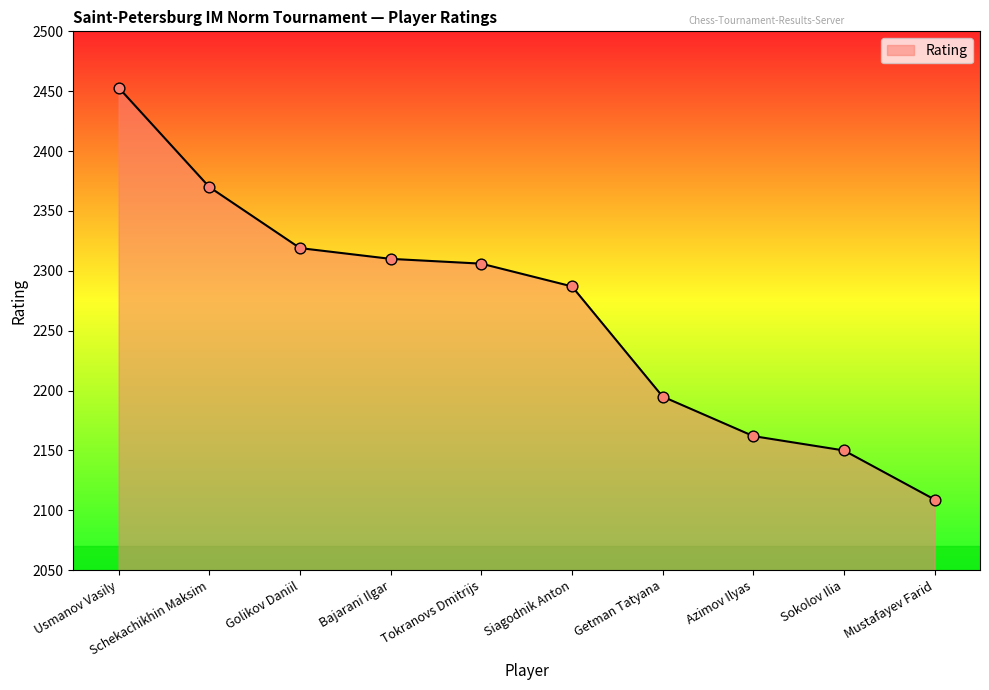

Between Schekachikhin Maksim and Getman Tatyana, which is larger?

Schekachikhin Maksim